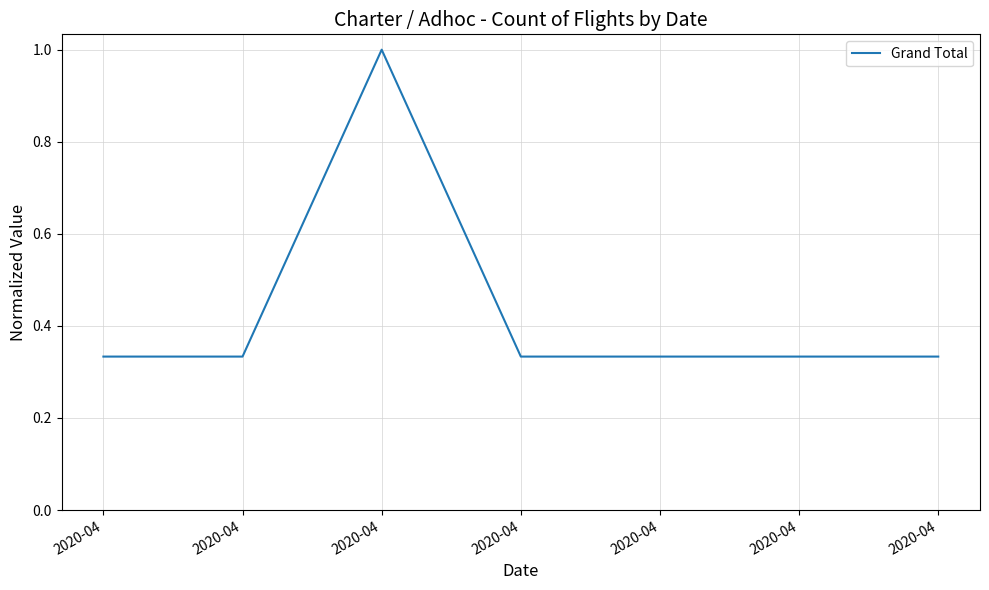

Reading left to right, list all the values displayed in this chart.

0.3	0.3	1.0	0.3	0.3	0.3